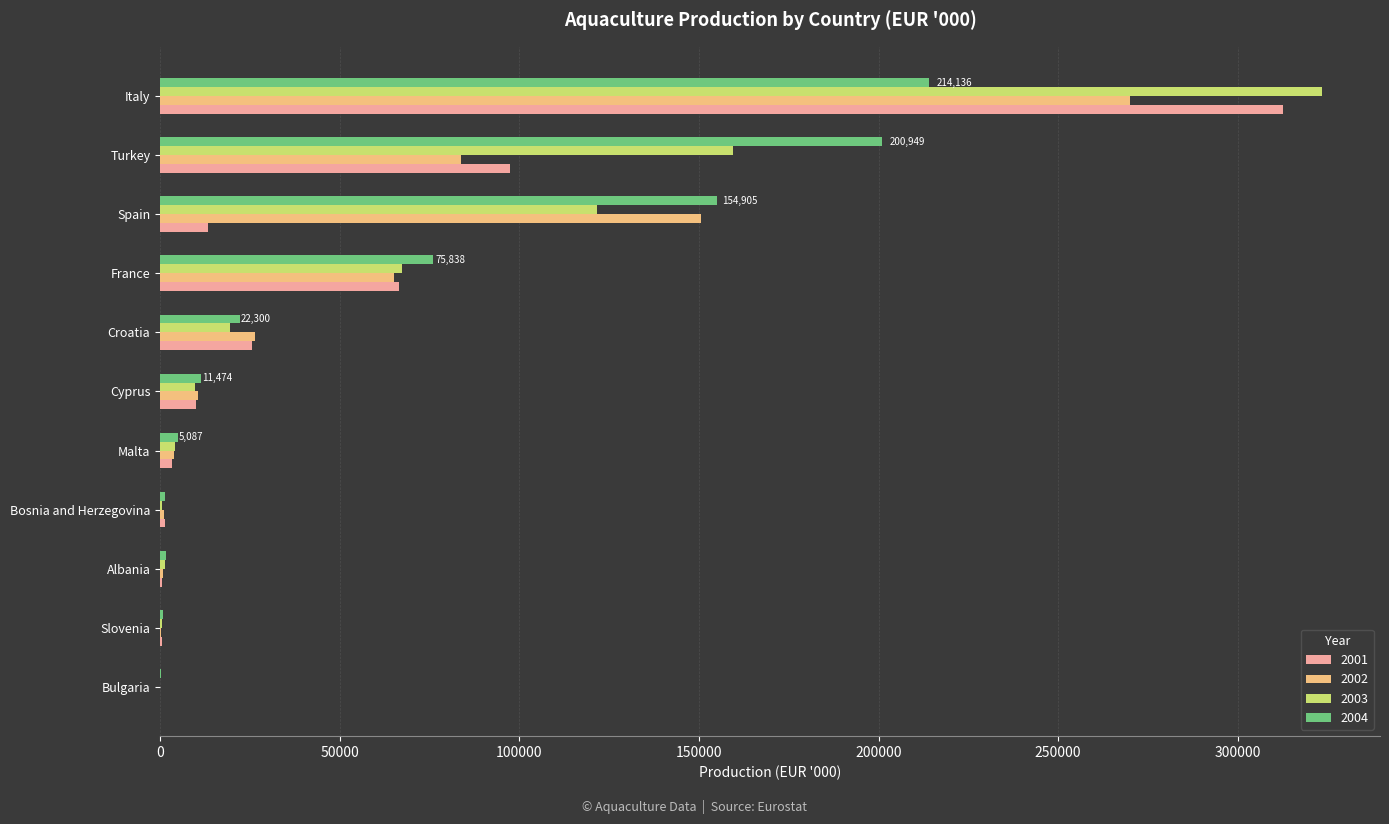

At which category is the sum across all series the highest?

Italy